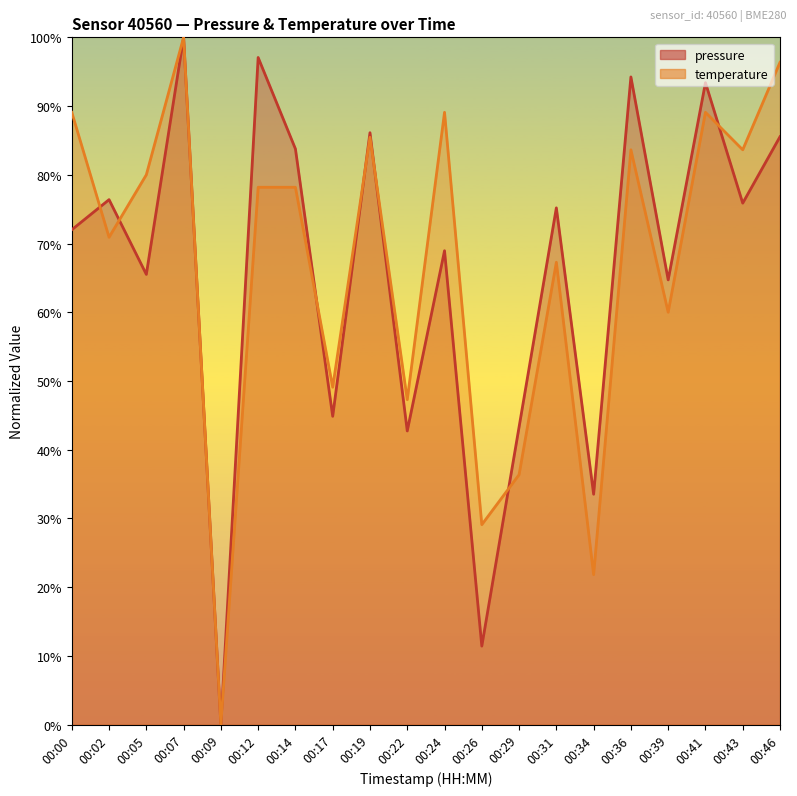

List the series in order of their overall mean, lowest first.

pressure, temperature